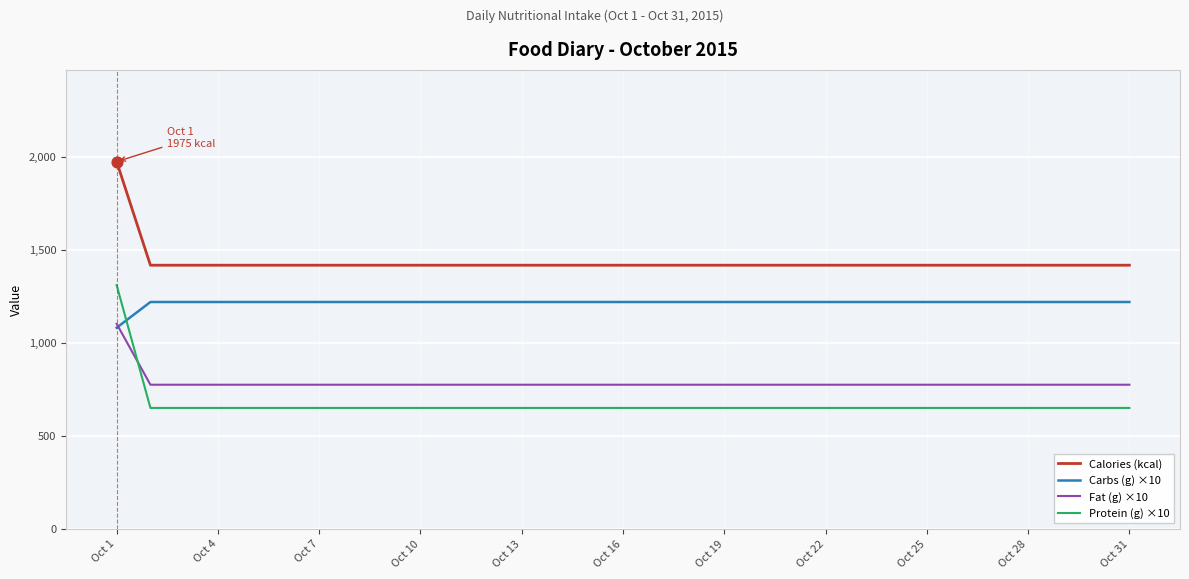

Which series has the widest spread of values?

Protein (g) ×10